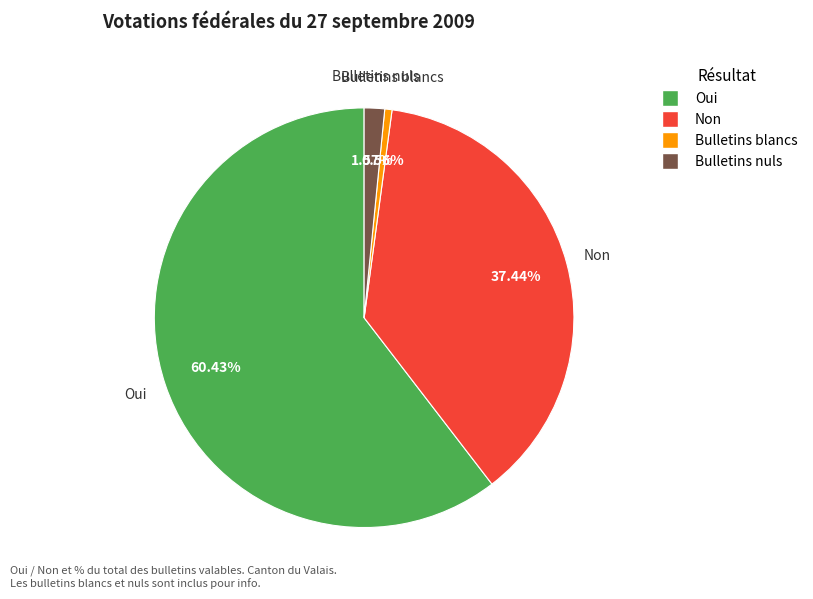

Rank the categories by value from lowest to highest.

Bulletins blancs, Bulletins nuls, Non, Oui